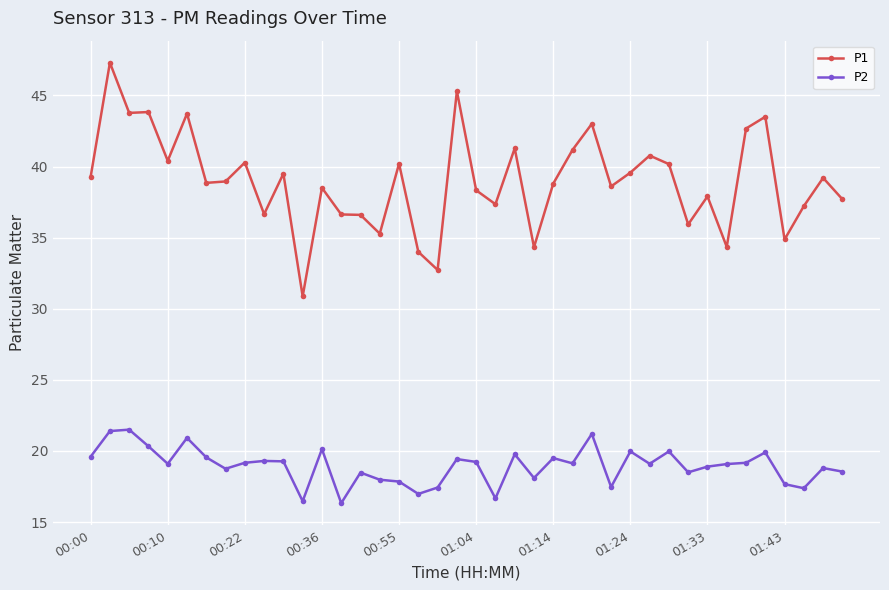

What are all the series names shown in the legend?

P1, P2